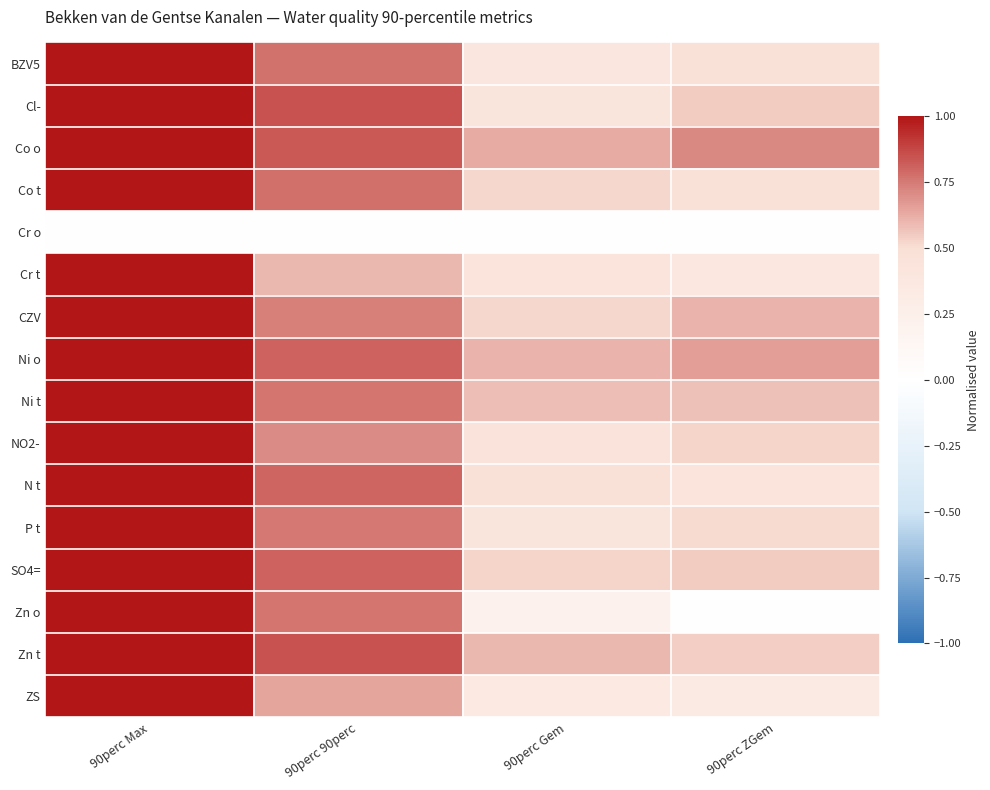

Reading right to left, list all the values displayed in this chart.

BZV5: 90perc ZGem=0.5	90perc Gem=0.4	90perc 90perc=0.8	90perc Max=1.0
Cl-: 90perc ZGem=0.6	90perc Gem=0.4	90perc 90perc=0.8	90perc Max=1.0
Co o: 90perc ZGem=0.7	90perc Gem=0.6	90perc 90perc=0.8	90perc Max=1.0
Co t: 90perc ZGem=0.5	90perc Gem=0.5	90perc 90perc=0.8	90perc Max=1.0
Cr o: 90perc ZGem=0.0	90perc Gem=0.0	90perc 90perc=0.0	90perc Max=0.0
Cr t: 90perc ZGem=0.4	90perc Gem=0.4	90perc 90perc=0.6	90perc Max=1.0
CZV: 90perc ZGem=0.6	90perc Gem=0.5	90perc 90perc=0.7	90perc Max=1.0
Ni o: 90perc ZGem=0.7	90perc Gem=0.6	90perc 90perc=0.8	90perc Max=1.0
Ni t: 90perc ZGem=0.6	90perc Gem=0.6	90perc 90perc=0.8	90perc Max=1.0
NO2-: 90perc ZGem=0.5	90perc Gem=0.4	90perc 90perc=0.7	90perc Max=1.0
N t: 90perc ZGem=0.4	90perc Gem=0.5	90perc 90perc=0.8	90perc Max=1.0
P t: 90perc ZGem=0.5	90perc Gem=0.4	90perc 90perc=0.8	90perc Max=1.0
SO4=: 90perc ZGem=0.6	90perc Gem=0.5	90perc 90perc=0.8	90perc Max=1.0
Zn o: 90perc ZGem=0.0	90perc Gem=0.2	90perc 90perc=0.8	90perc Max=1.0
Zn t: 90perc ZGem=0.5	90perc Gem=0.6	90perc 90perc=0.8	90perc Max=1.0
ZS: 90perc ZGem=0.3	90perc Gem=0.3	90perc 90perc=0.6	90perc Max=1.0